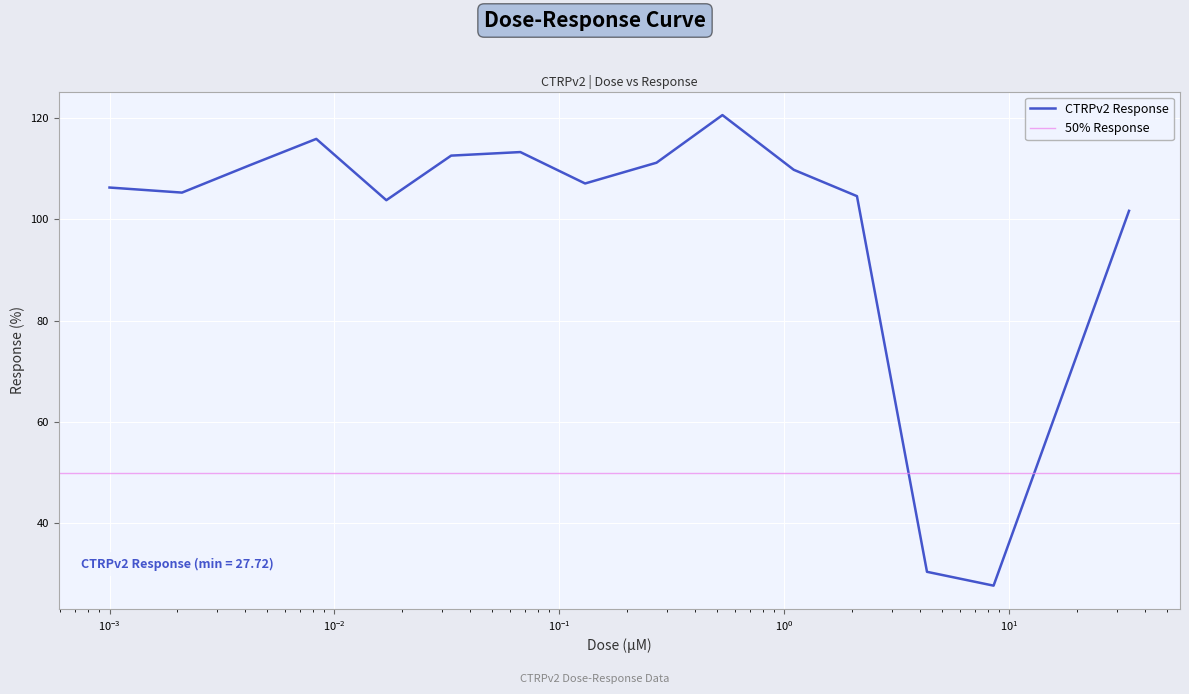

What is the maximum value shown in the chart?

120.6